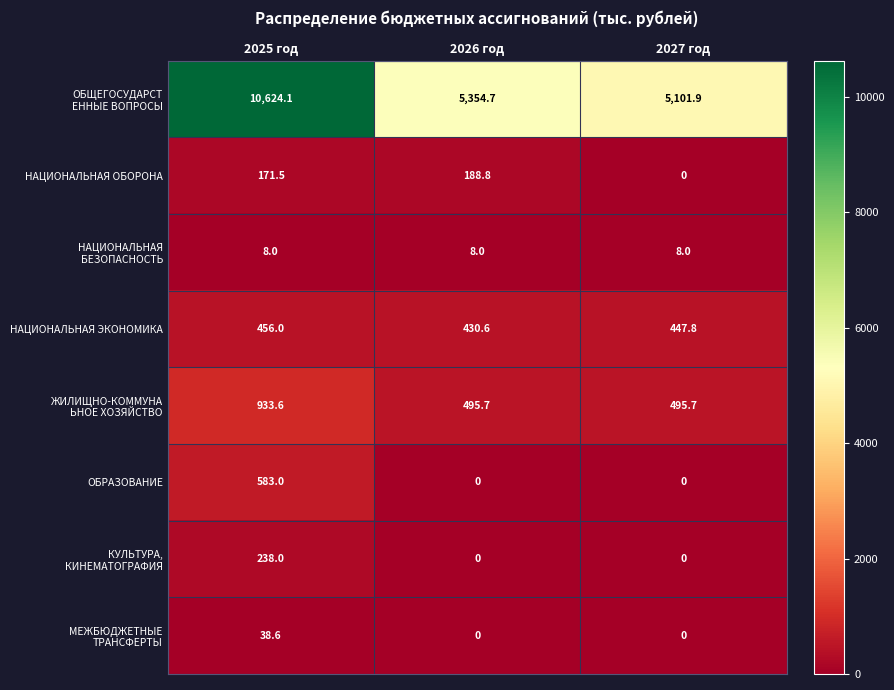

What is the maximum value shown in the chart?

10624.1